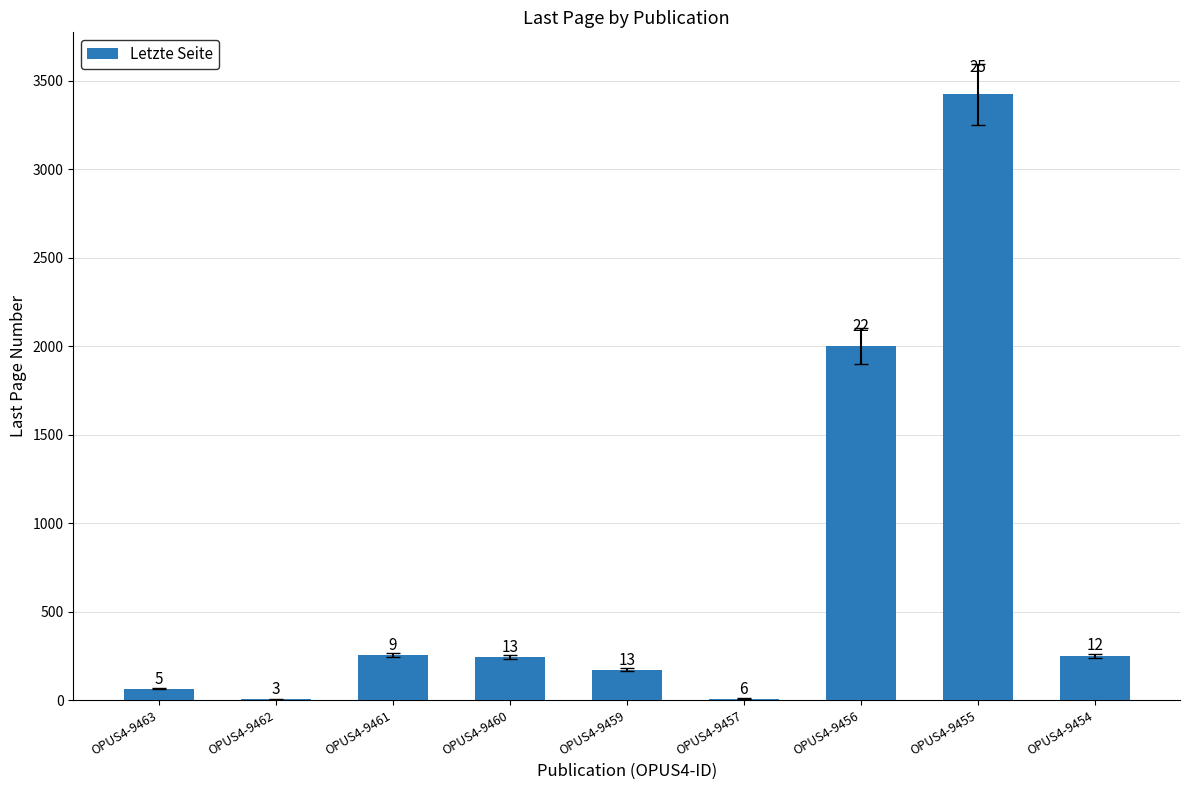

The value at OPUS4-9463 is 65. True or false?

True